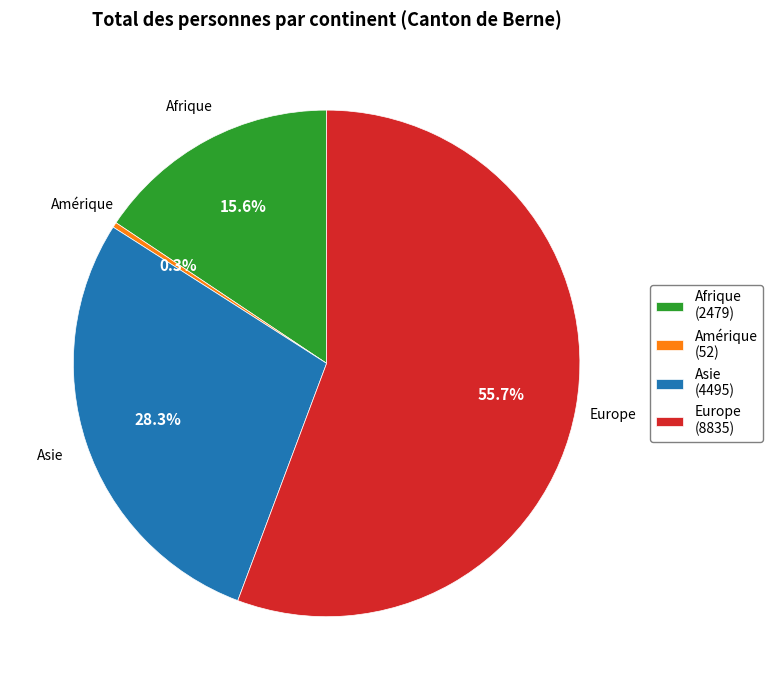

Rank the categories by value from highest to lowest.

Europe (8835), Asie (4495), Afrique (2479), Amérique (52)